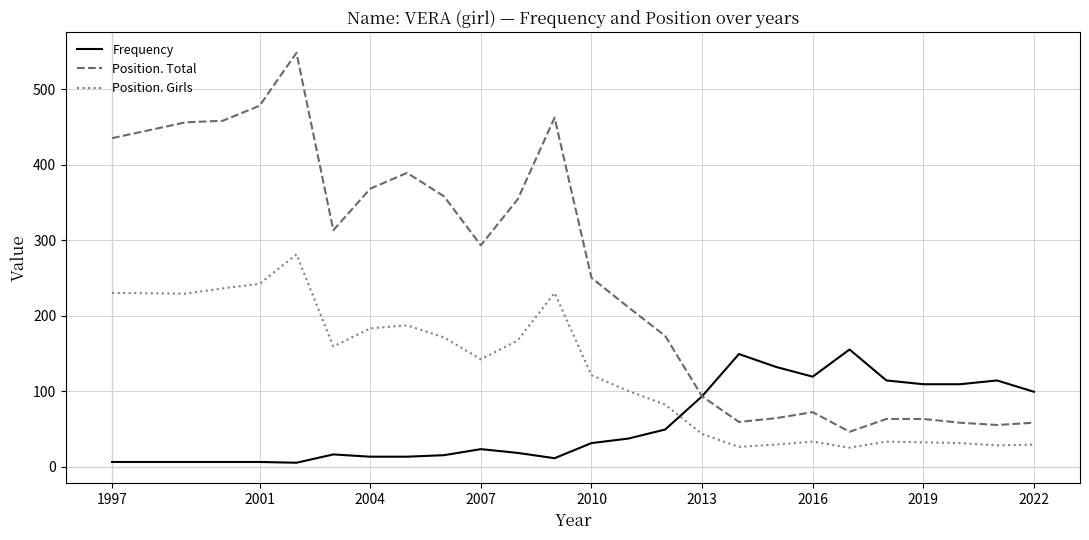

Which series has the largest total across all categories?

Position. Total